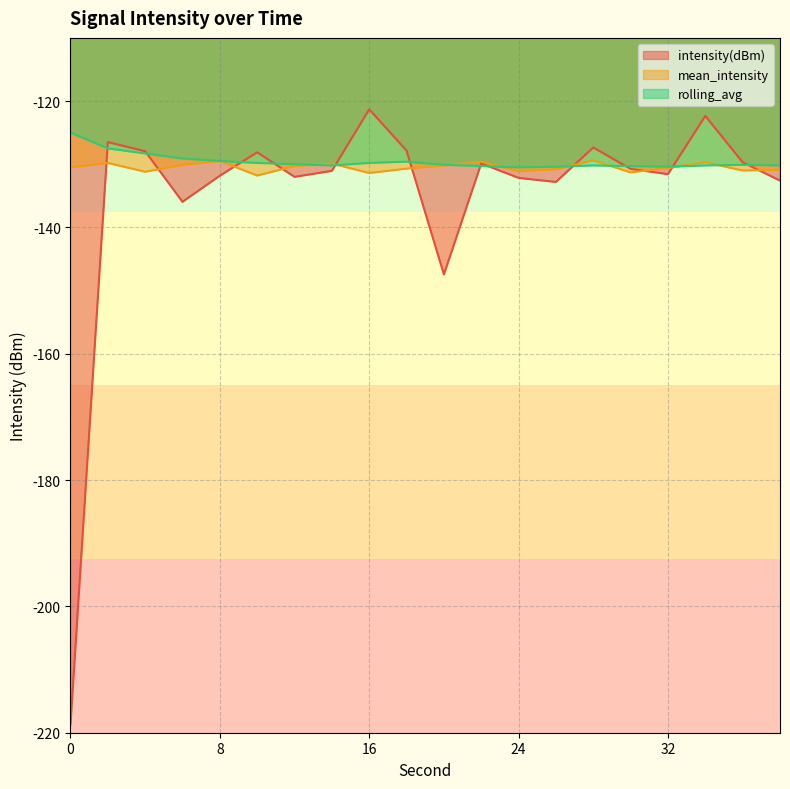

Rank the categories by intensity(dBm) value from highest to lowest.

16, 34, 2, 28, 18, 4, 10, 36, 22, 30, 14, 32, 8, 12, 24, 38, 26, 6, 20, 0